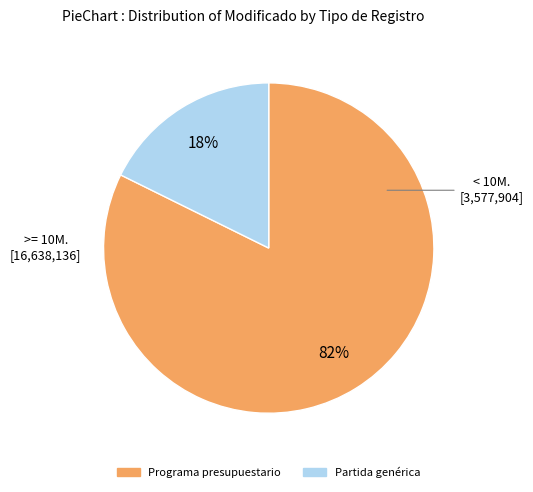

Is Partida genérica the majority of the pie?

No